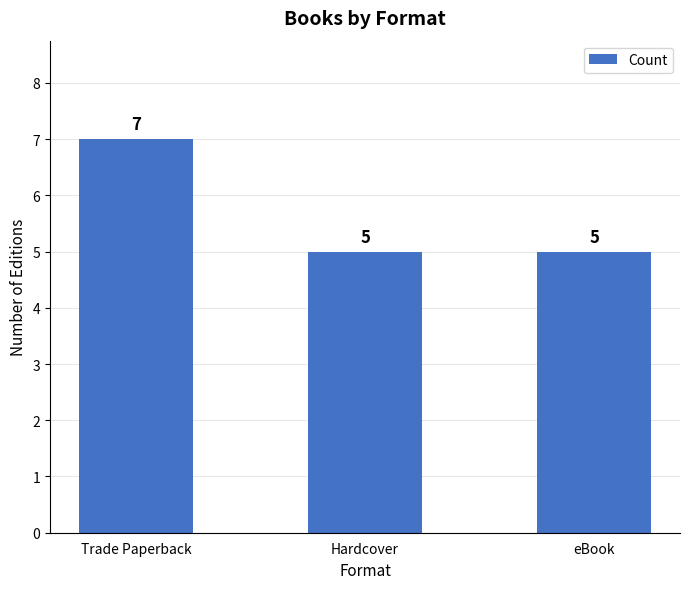

What is the maximum value shown in the chart?

7